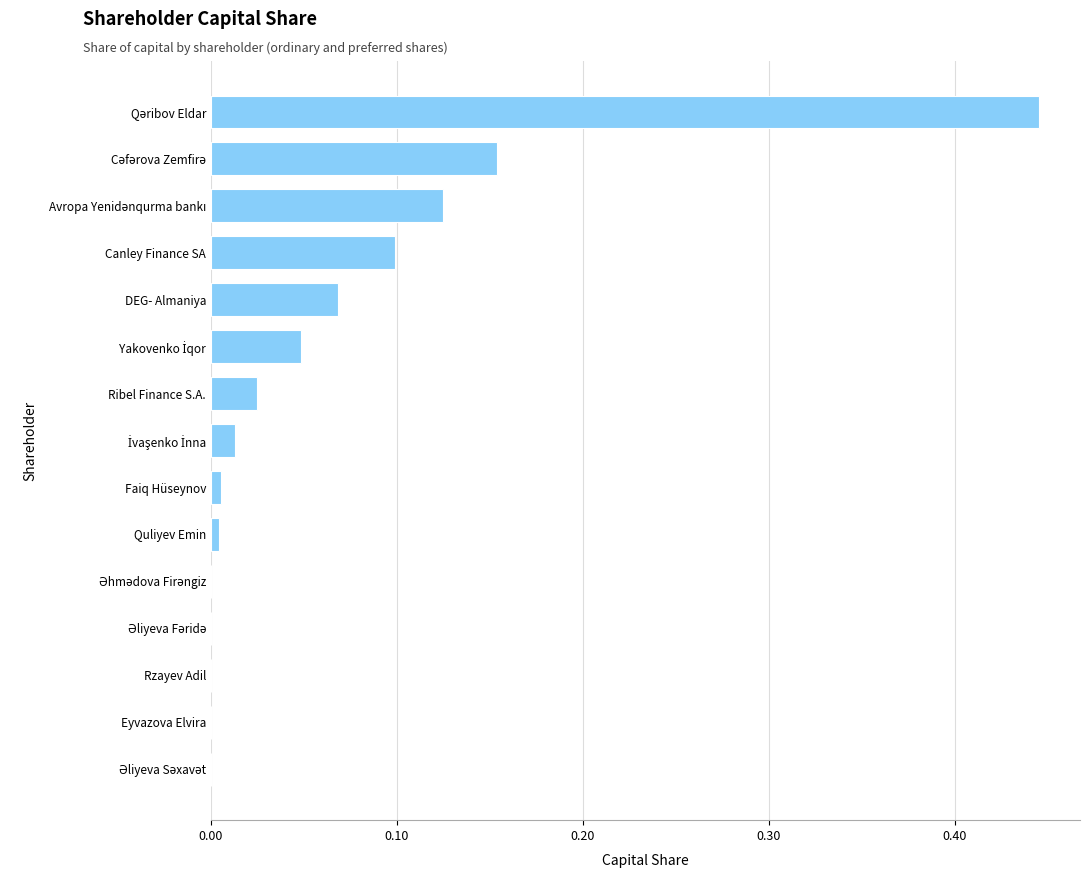

What is the sum of all values?

1.0